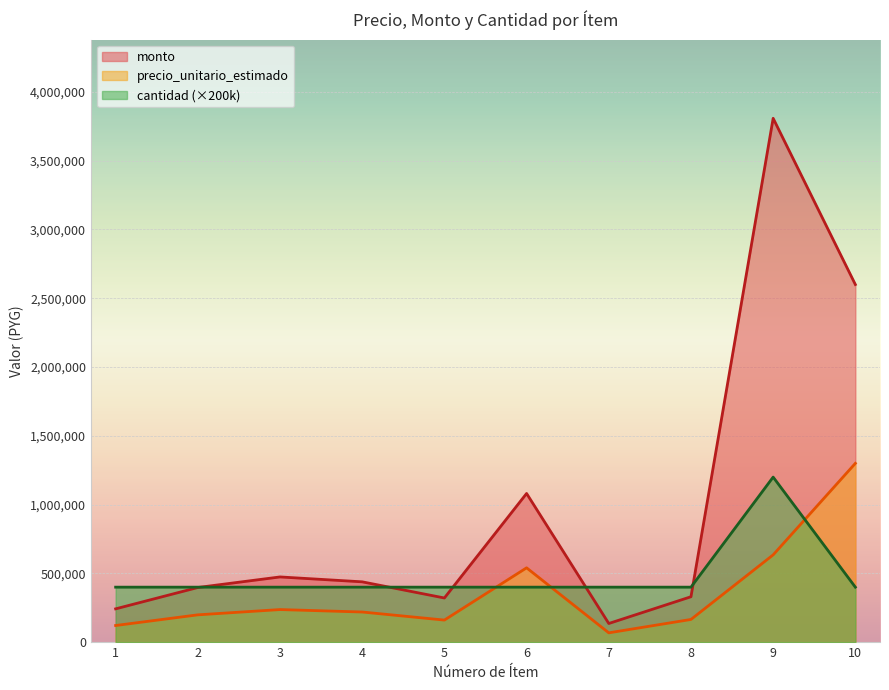

What is the value of the monto point at the 2nd from the left?

397480